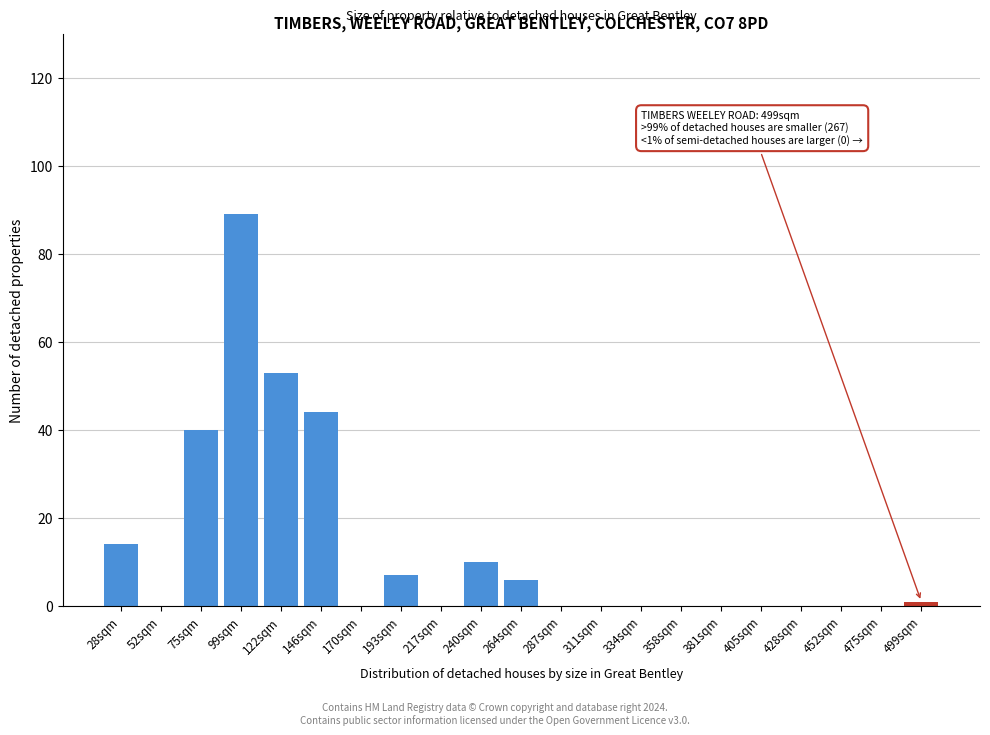

Reading left to right, what are all the values shown in this chart?

28sqm=14	52sqm=0	75sqm=40	99sqm=89	122sqm=53	146sqm=44	170sqm=0	193sqm=7	217sqm=0	240sqm=10	264sqm=6	287sqm=0	311sqm=0	334sqm=0	358sqm=0	381sqm=0	405sqm=0	428sqm=0	452sqm=0	475sqm=0	499sqm=1